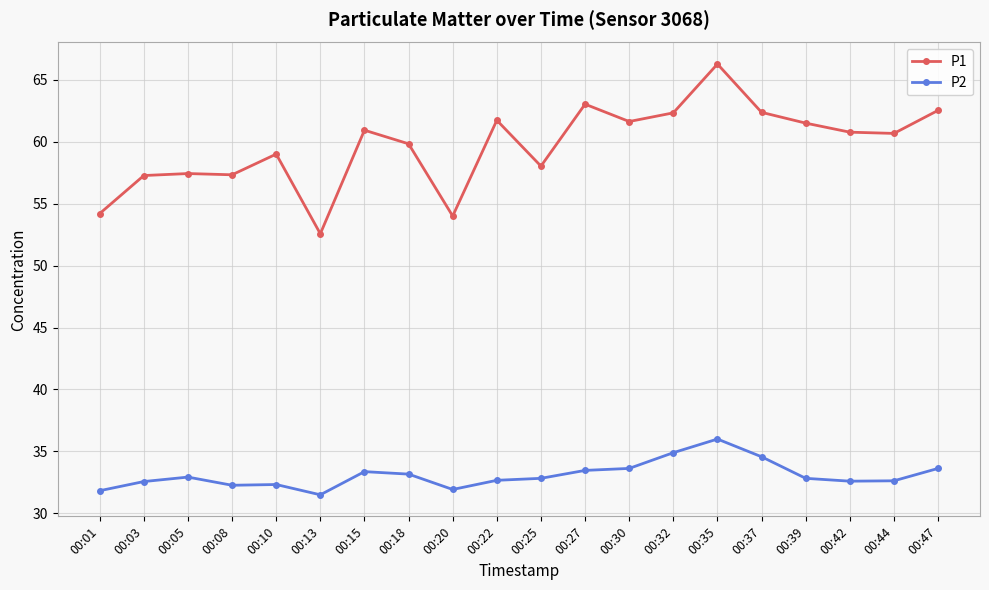

At 00:05, list the series in order from smallest to largest.

P2, P1